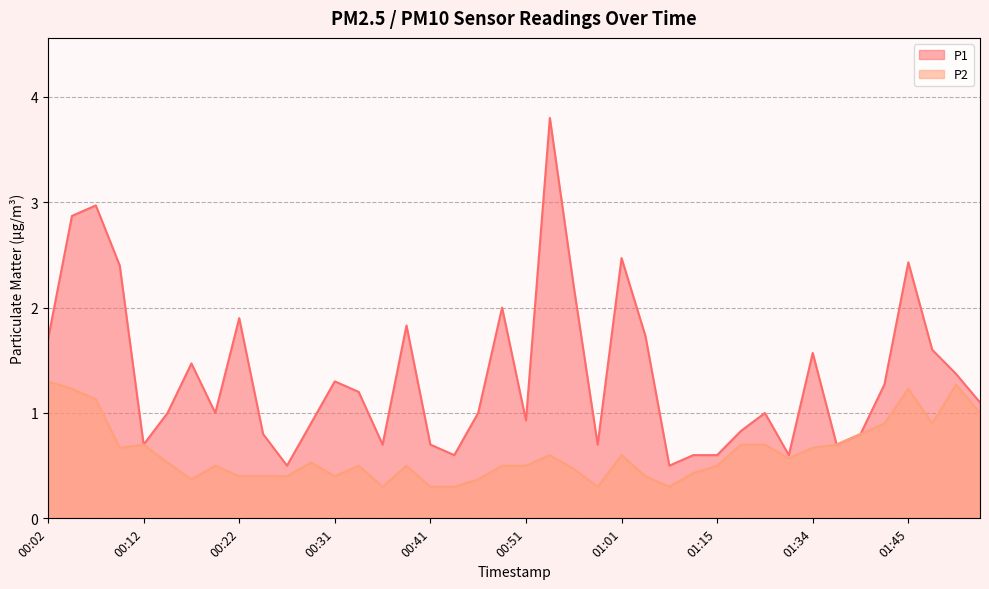

At which category is the sum across all series the highest?

00:54